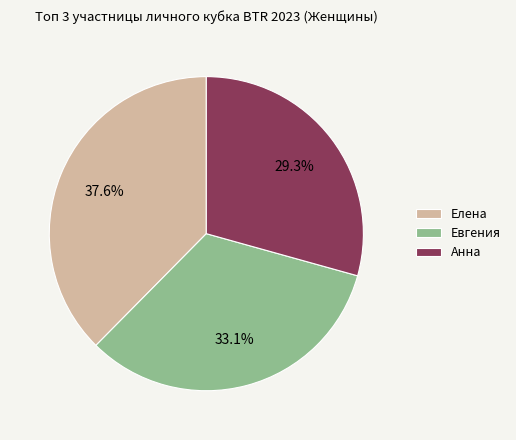

What is the ratio of the value at Евгения to the value at Елена?

0.9